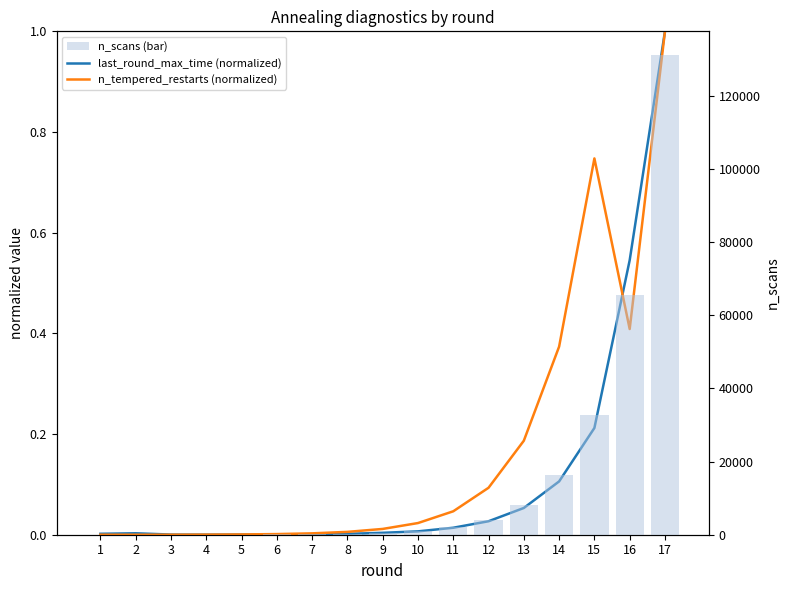

Reading right to left, extract all data points from this chart.

last_round_max_time (normalized): 17=1.0	16=0.5	15=0.2	14=0.1	13=0.1	12=0.0	11=0.0	10=0.0	9=0.0	8=0.0	7=0.0	6=0.0	5=0.0	4=0.0	3=0.0	2=0.0	1=0.0
n_tempered_restarts (normalized): 17=1.0	16=0.4	15=0.7	14=0.4	13=0.2	12=0.1	11=0.0	10=0.0	9=0.0	8=0.0	7=0.0	6=0.0	5=0.0	4=0.0	3=0.0	2=0.0	1=0.0
n_scans (bar): 17=131072.0	16=65536.0	15=32768.0	14=16384.0	13=8192.0	12=4096.0	11=2048.0	10=1024.0	9=512.0	8=256.0	7=128.0	6=64.0	5=32.0	4=16.0	3=8.0	2=4.0	1=2.0